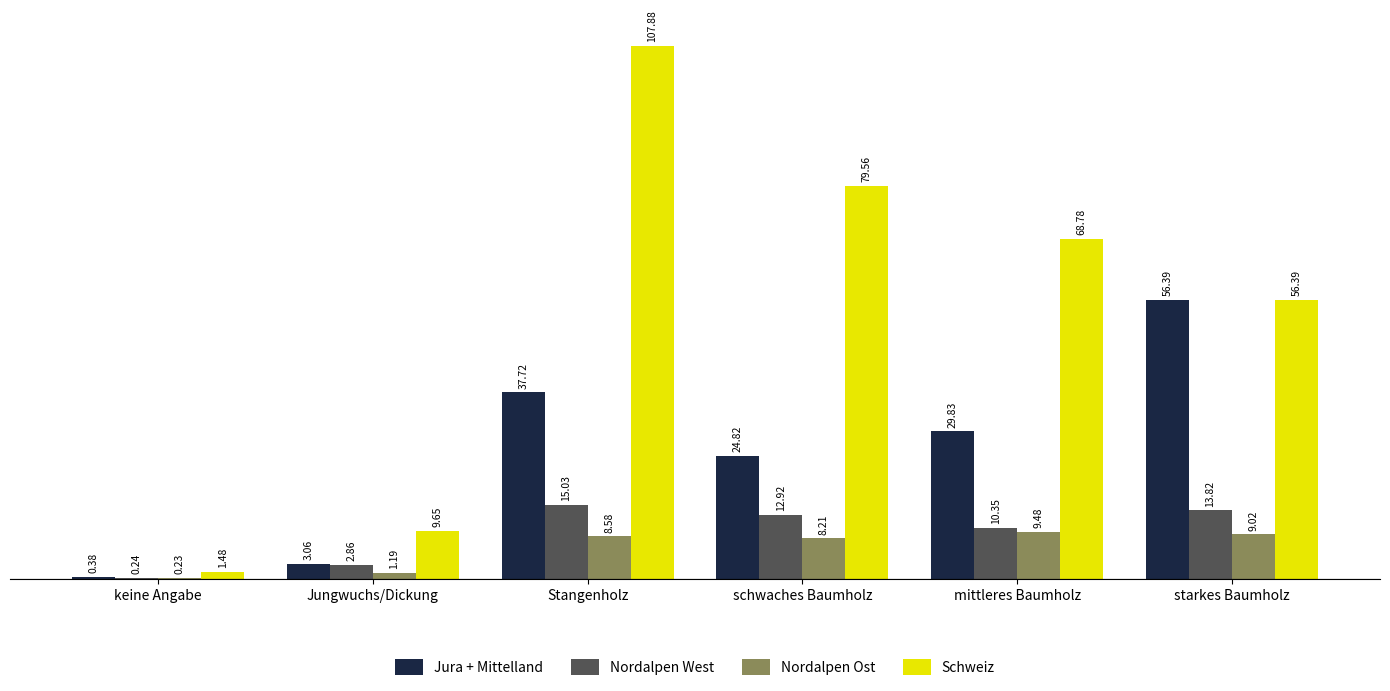

How many groups of bars are there?

6